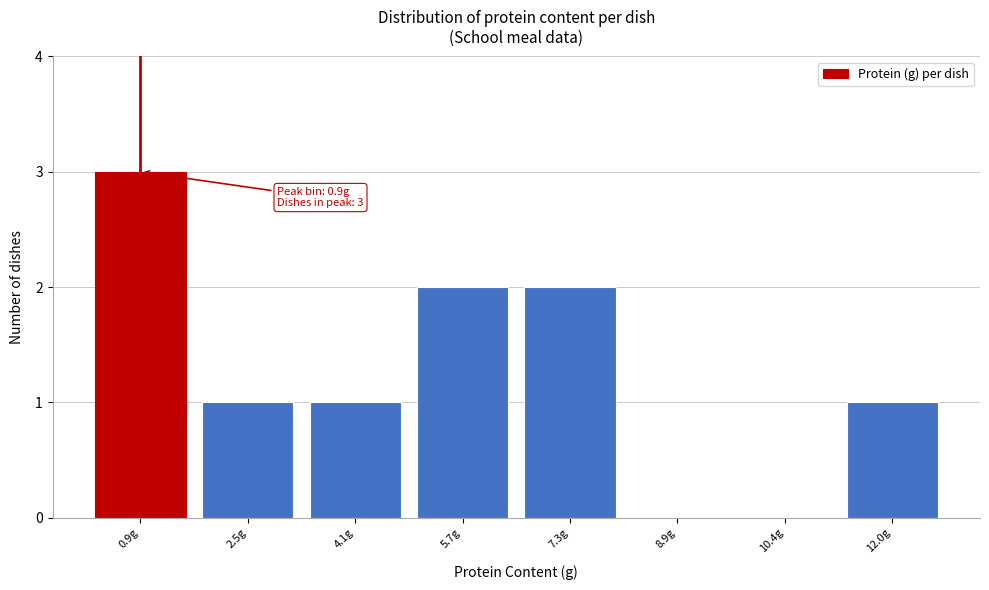

Which range on the x-axis has the tallest bar?

0.2 to 1.8